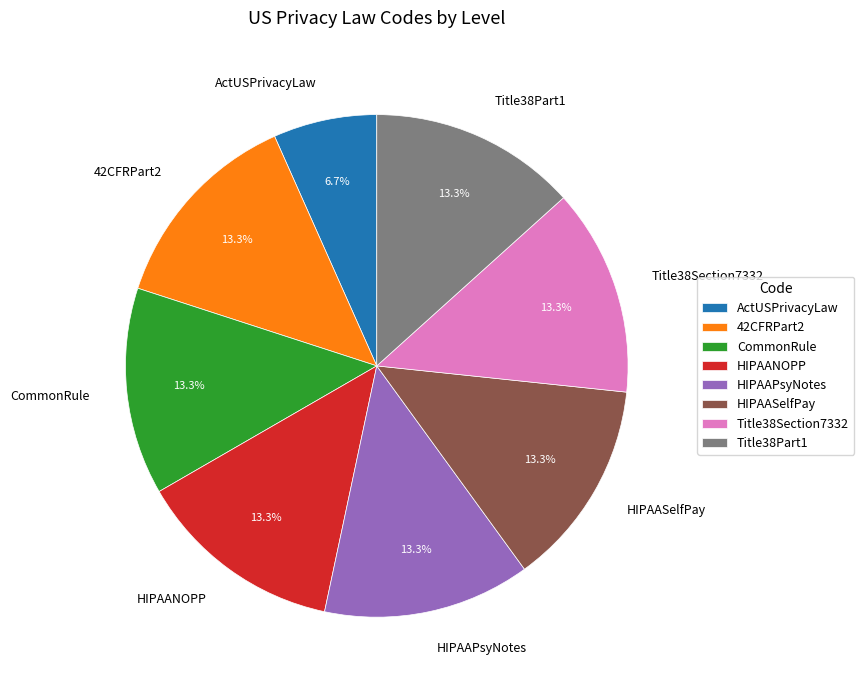

Which slice is the smallest?

ActUSPrivacyLaw